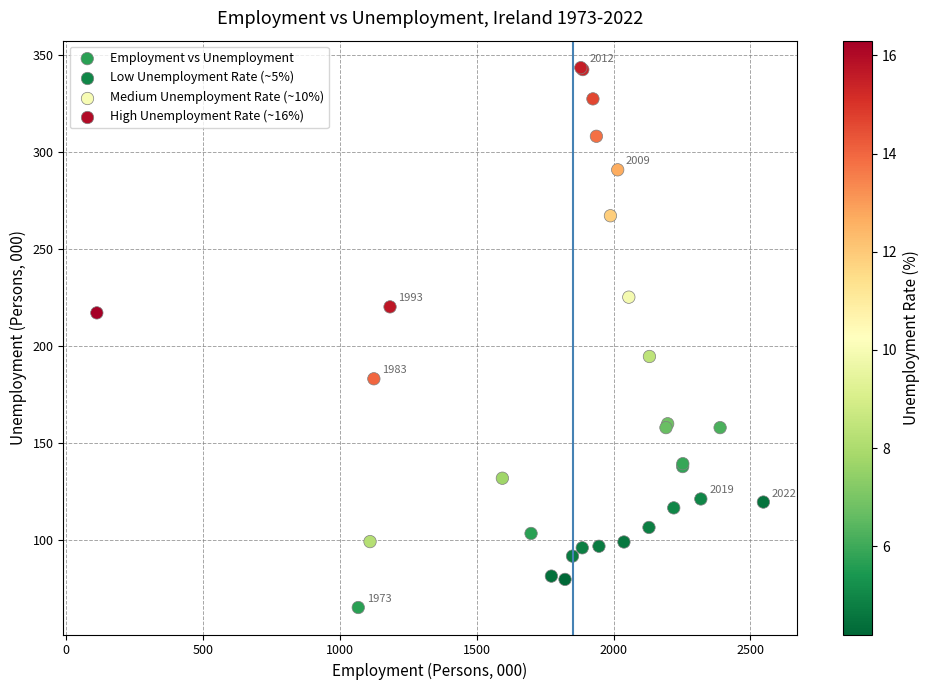

What Y value in the scatter plot is closest to 204?

194.5